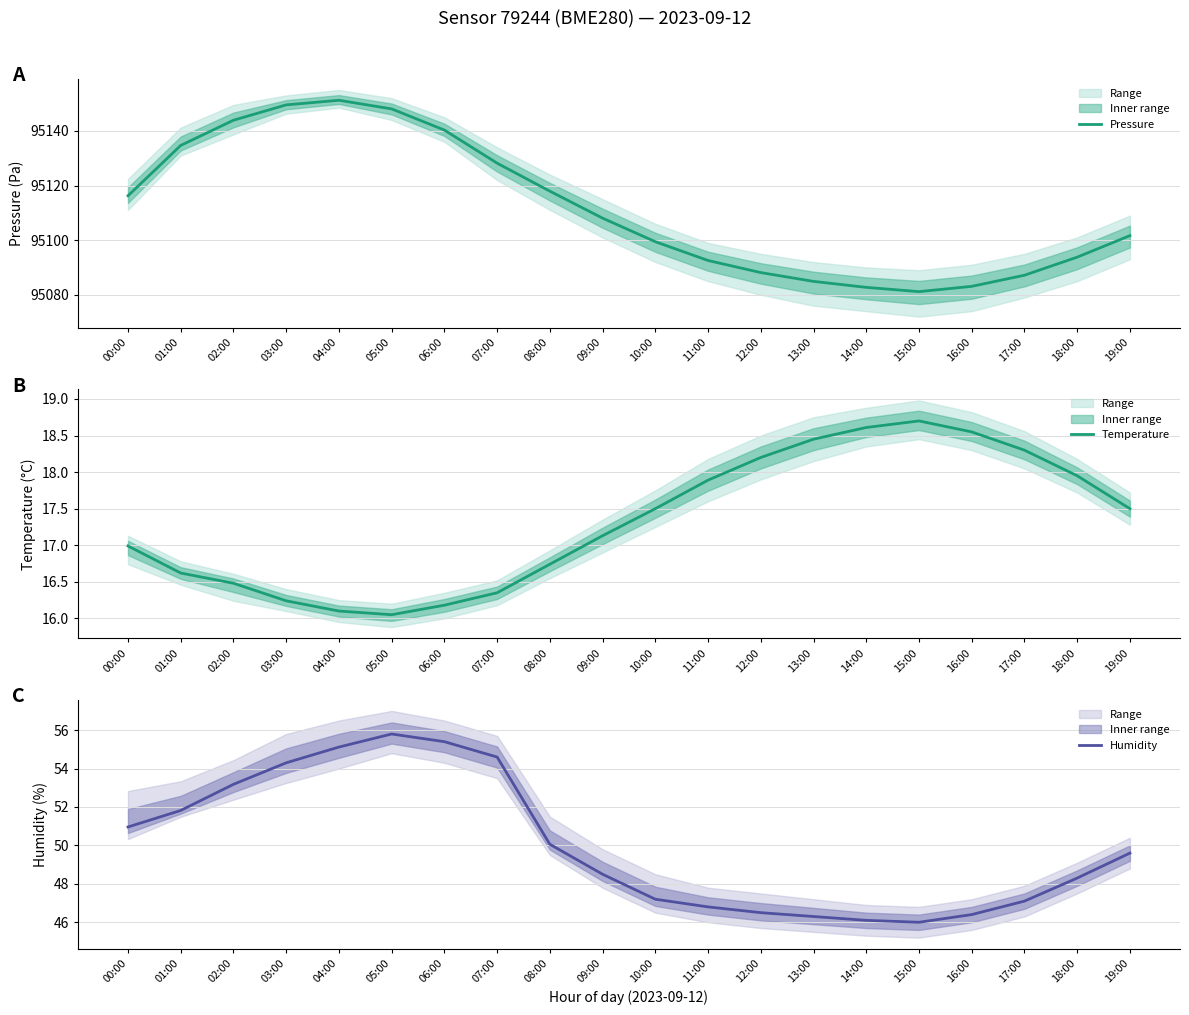

What is the total value across all series at 12:00?

95152.8